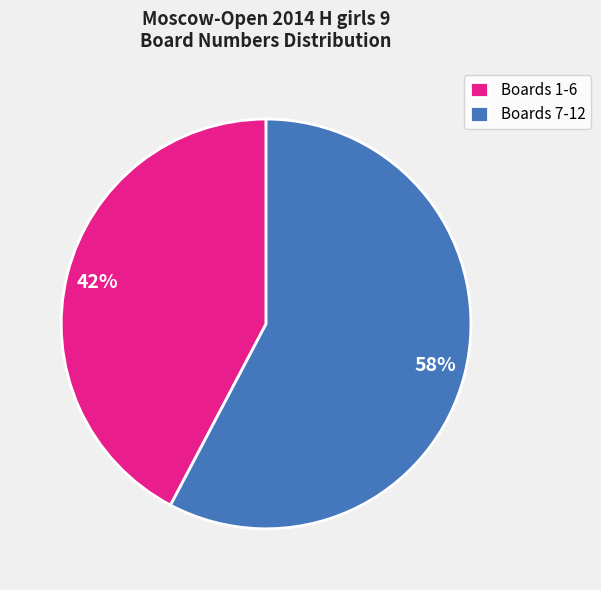

Rank the categories by value from lowest to highest.

Boards 1-6, Boards 7-12